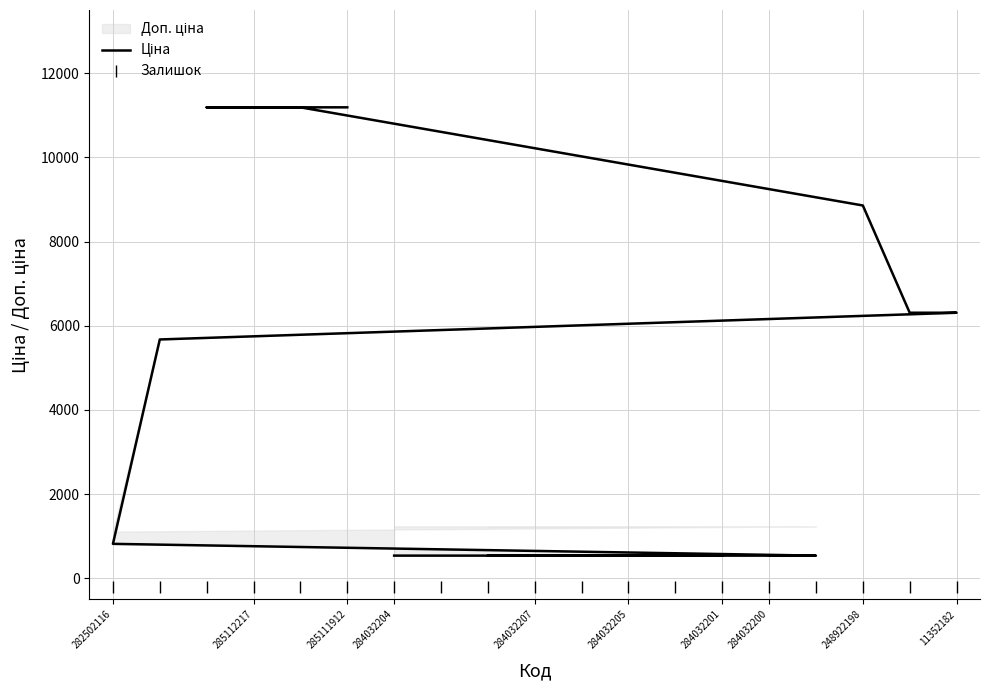

At how many categories does at least one series exceed 4333?

8